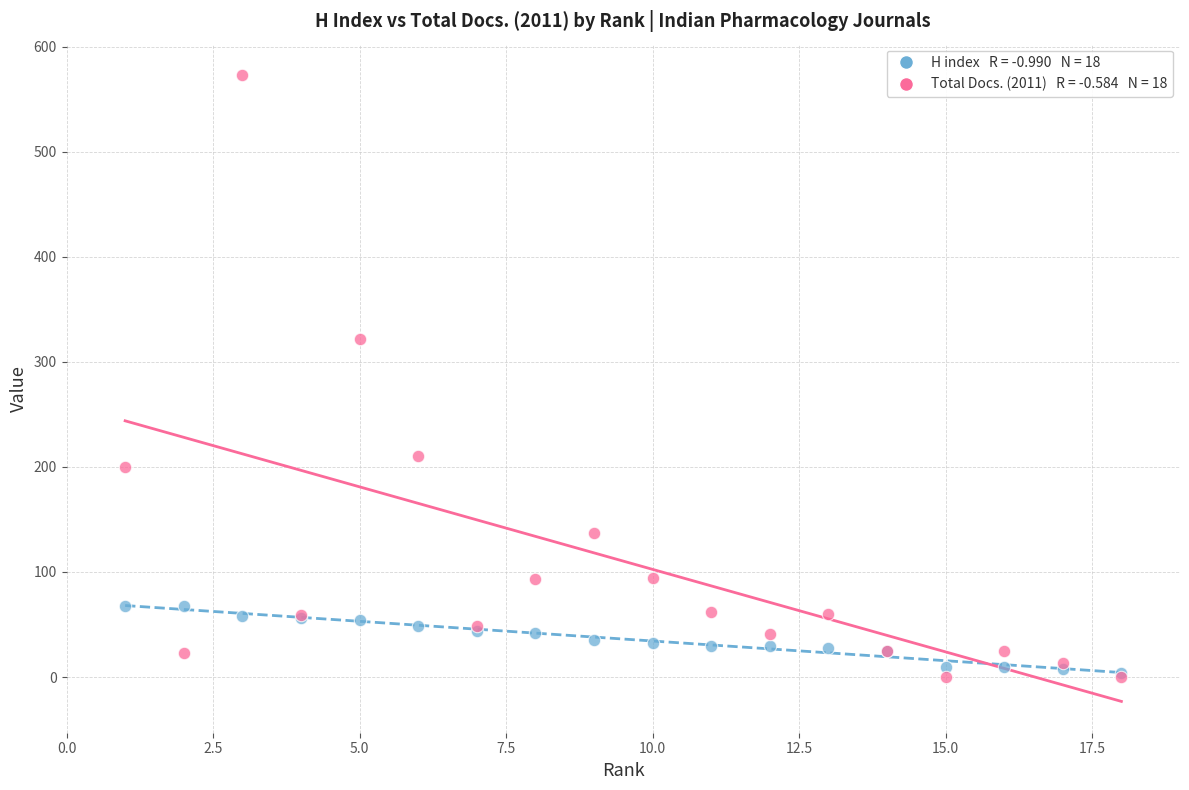

Across all series, what Y value is closest to 286?

322